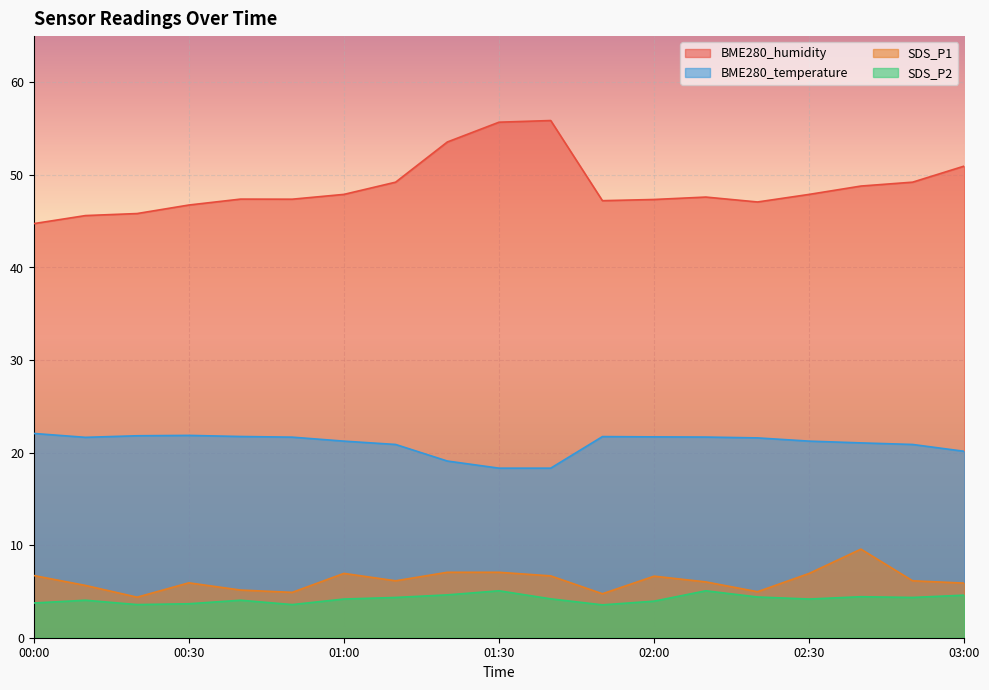

How many data points in BME280_temperature are less than 21?

6